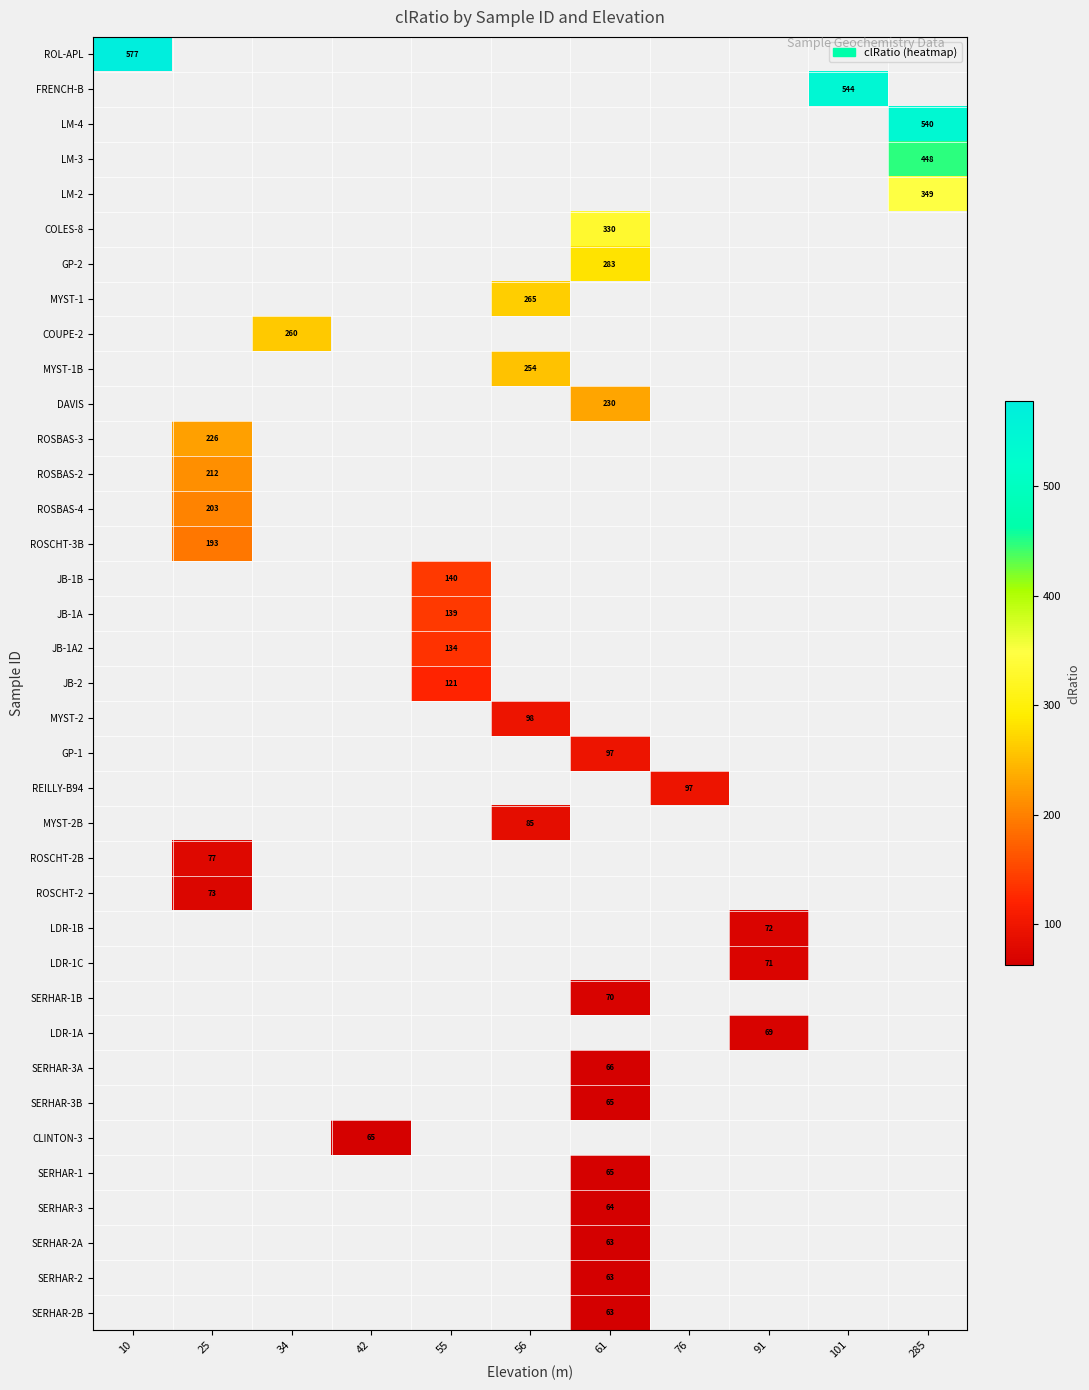

What is the maximum value shown in the chart?

577.0